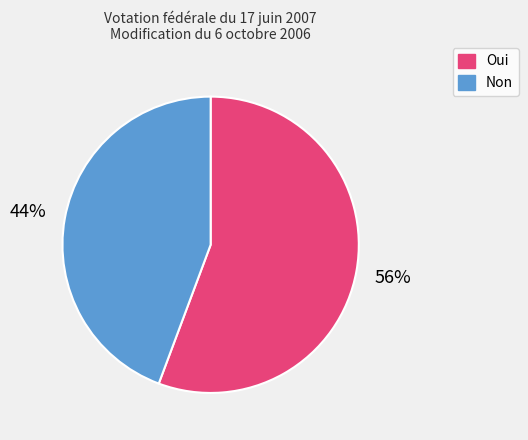

Do Non and Oui together represent more than half of the pie?

Yes